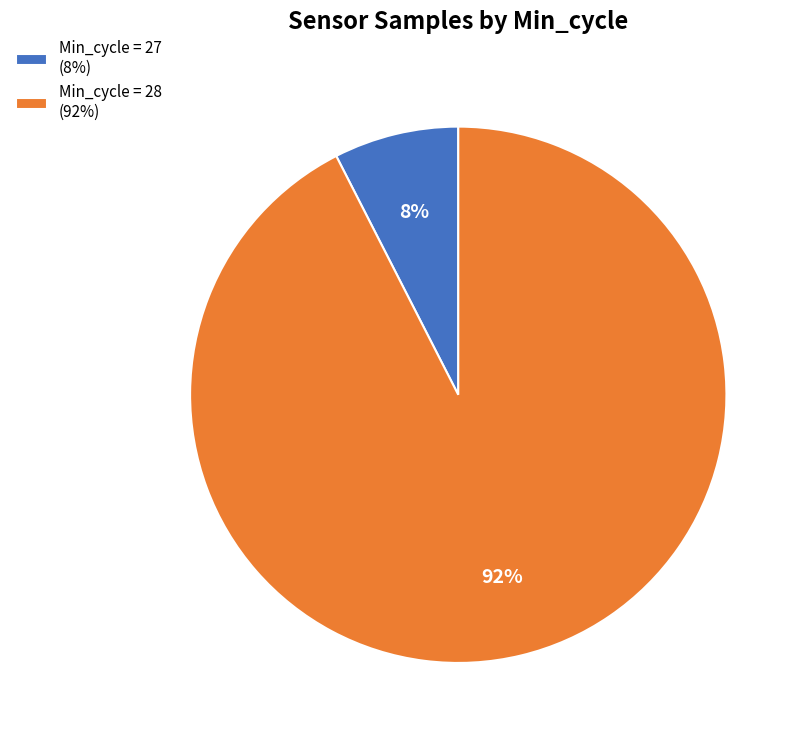

To the nearest percent, what portion does Min_cycle = 28 (92%) represent?

92%